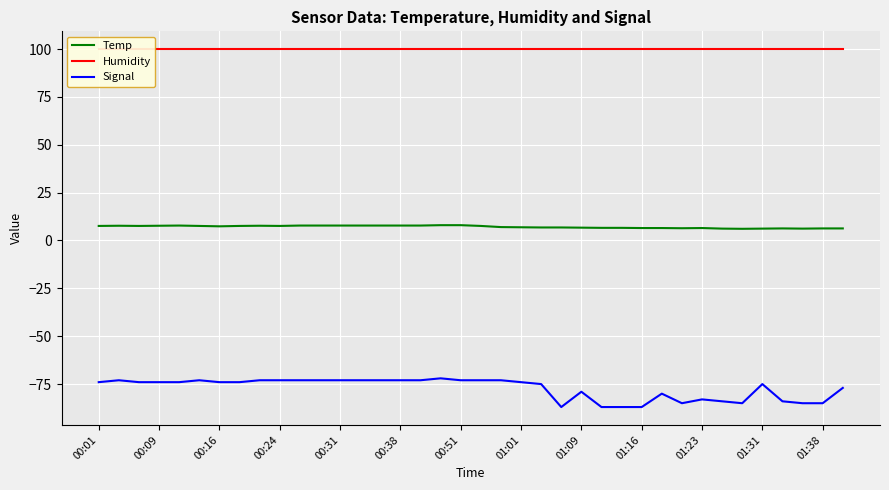

Is it true that Signal equals -75.0 at 01:31?

True